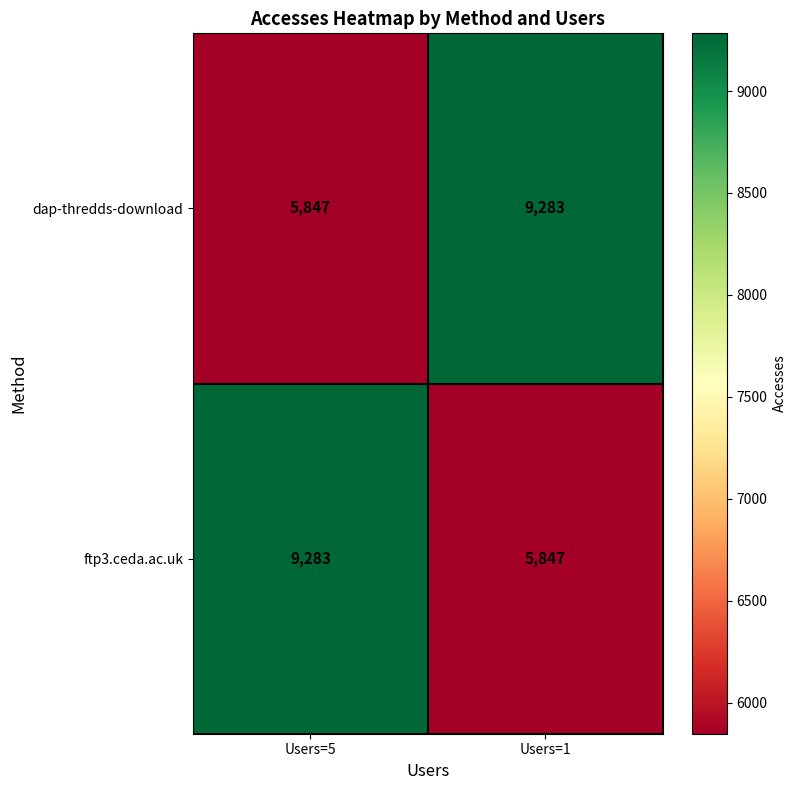

True or false: dap-thredds-download has a value of 9283 at Users=1.

True